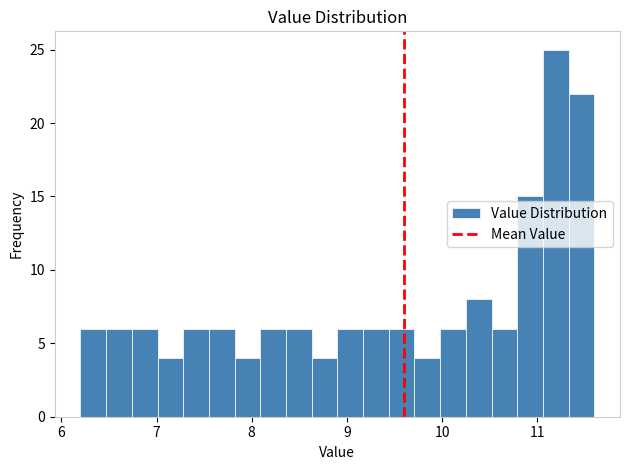

Read against the x-axis, roughly where is the centre of the tallest bar?

11.2